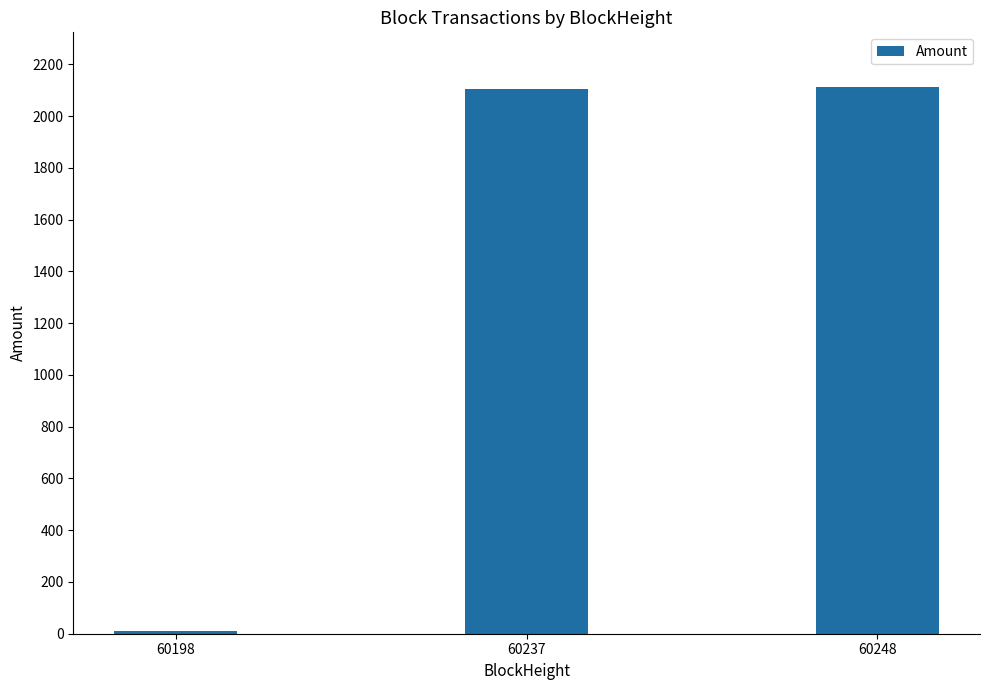

What is the value of the 3rd bar from the left?

2112.8